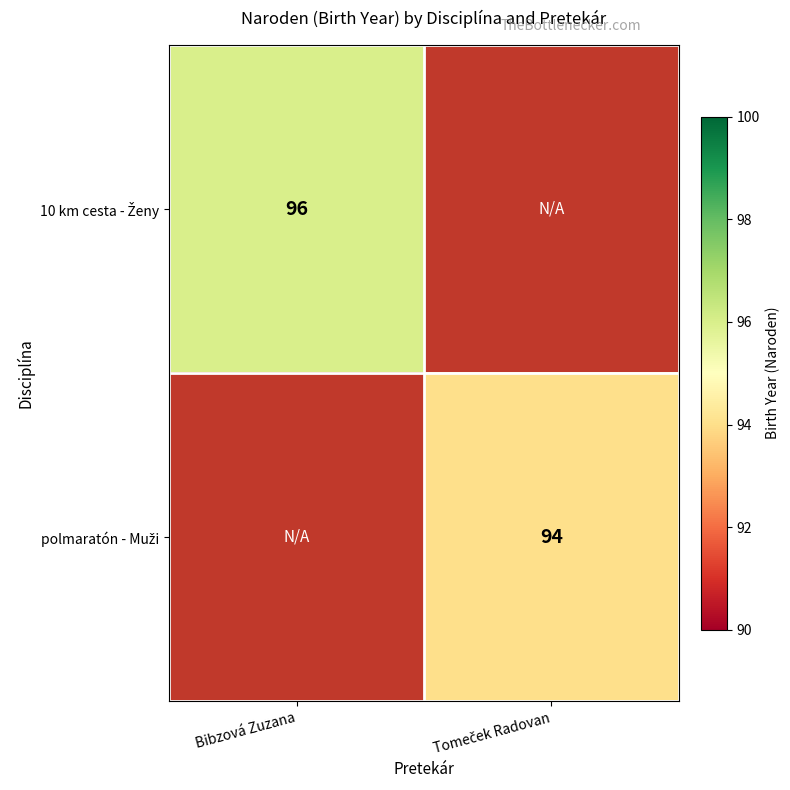

Rank the series by their maximum value, from highest to lowest.

10 km cesta - Ženy, polmaratón - Muži